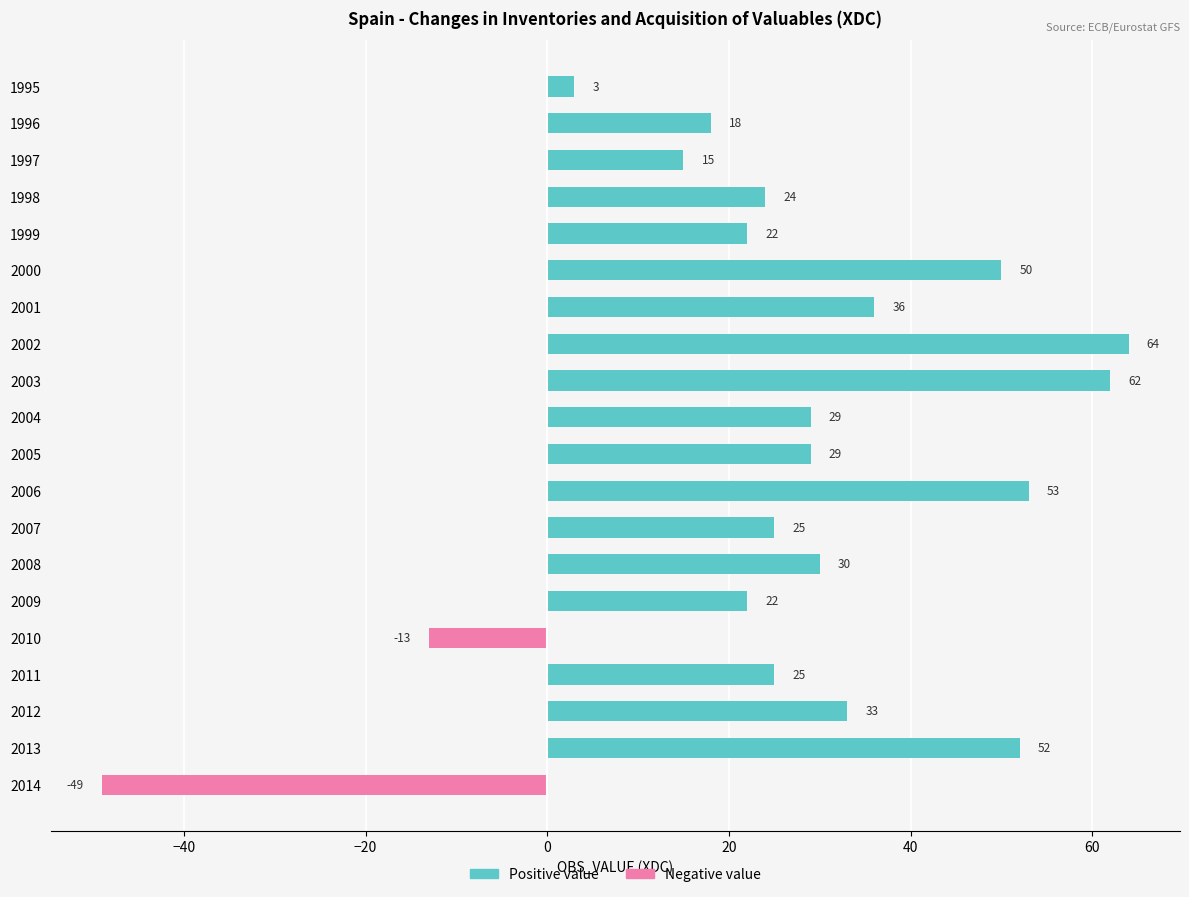

How many groups of bars are there?

20